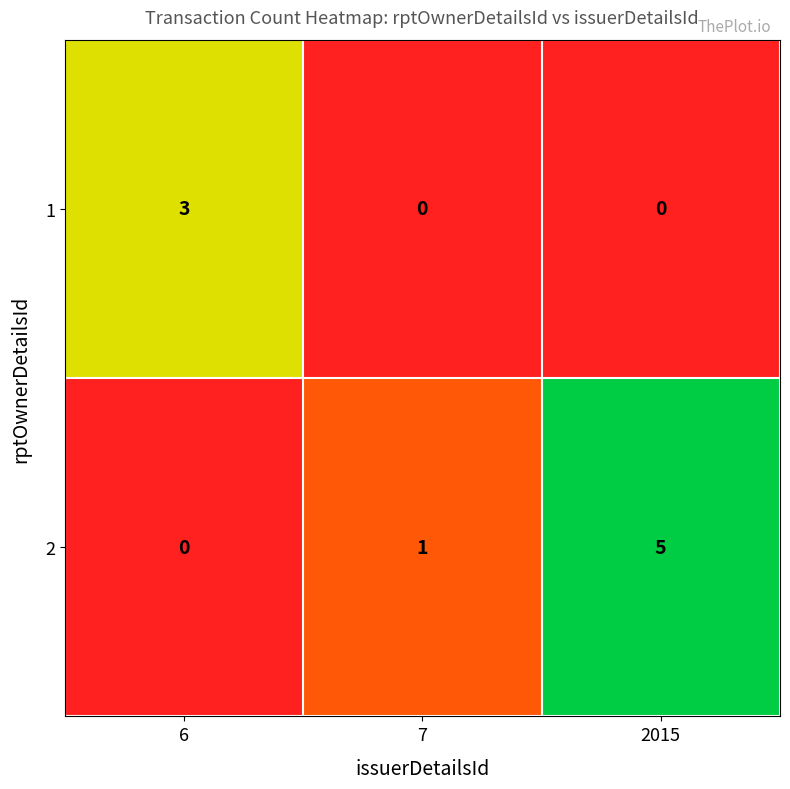

What is the total value across all series at 6?

3